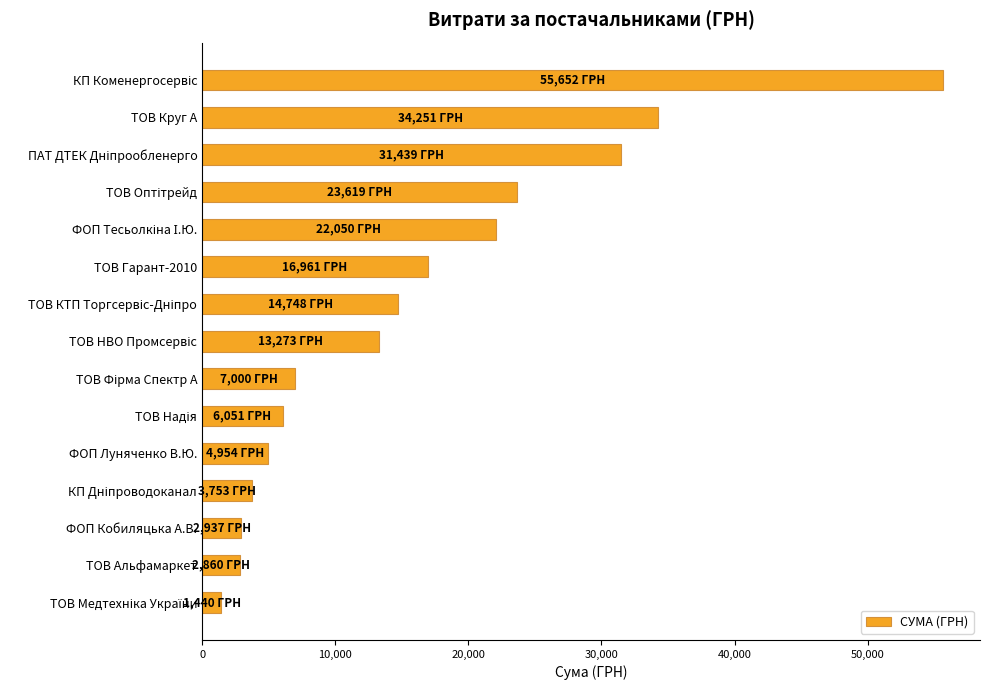

What is the smallest value displayed?

1440.0